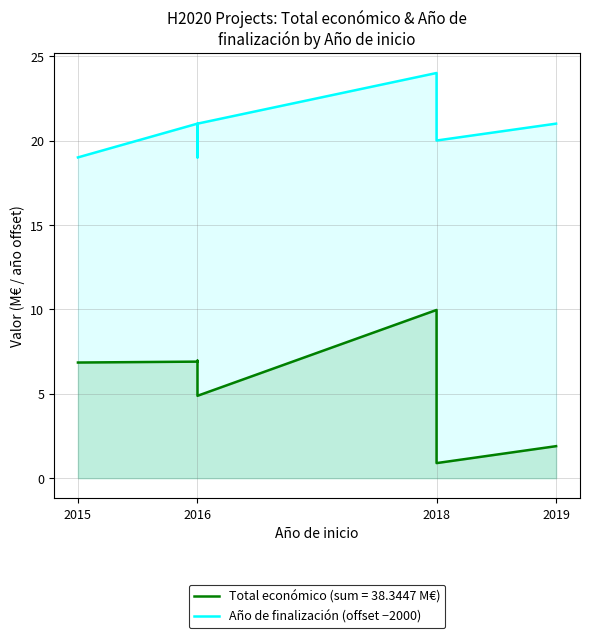

The value at 2016 is 13. True or false?

False